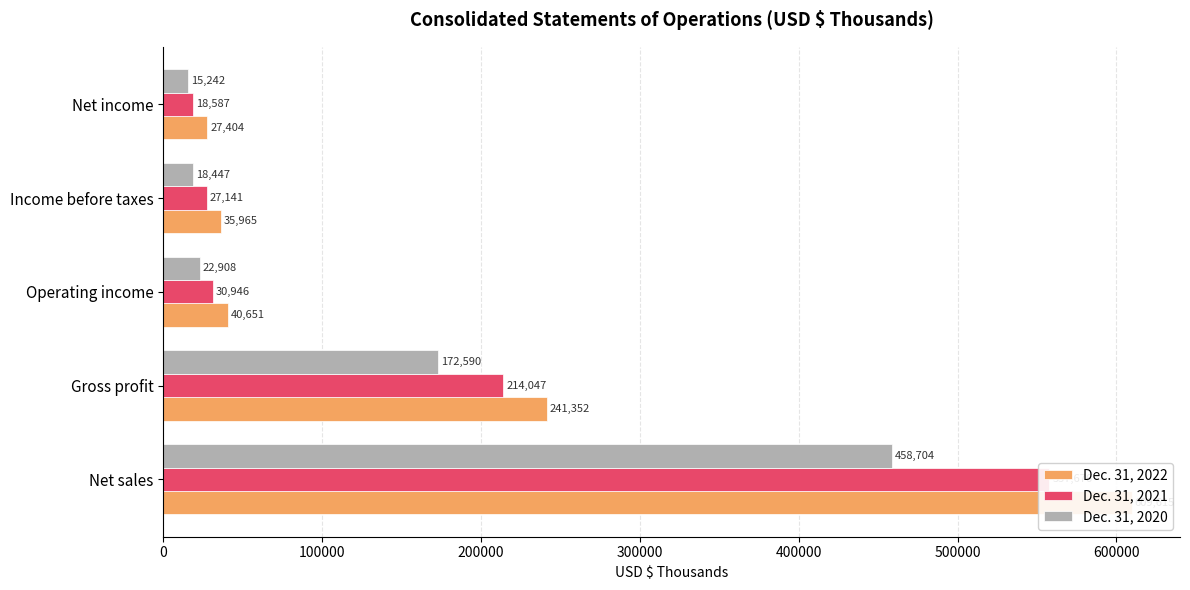

Reading left to right, list all the values displayed in this chart.

Dec. 31, 2022: 609615	241352	40651	35965	27404
Dec. 31, 2021: 557676	214047	30946	27141	18587
Dec. 31, 2020: 458704	172590	22908	18447	15242